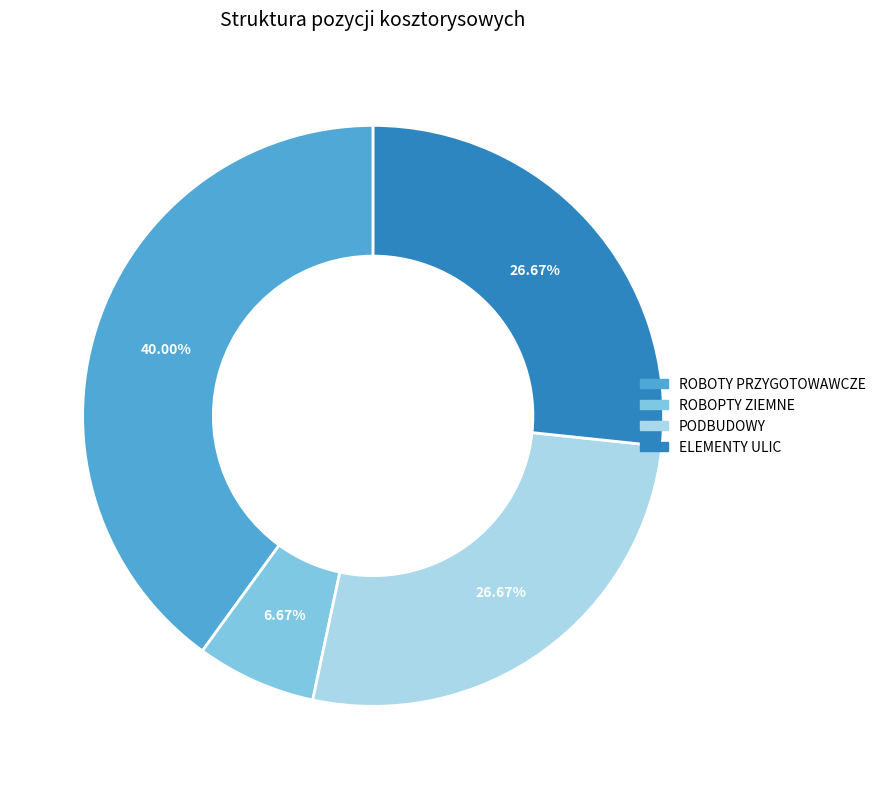

How many segments does this pie chart have?

4